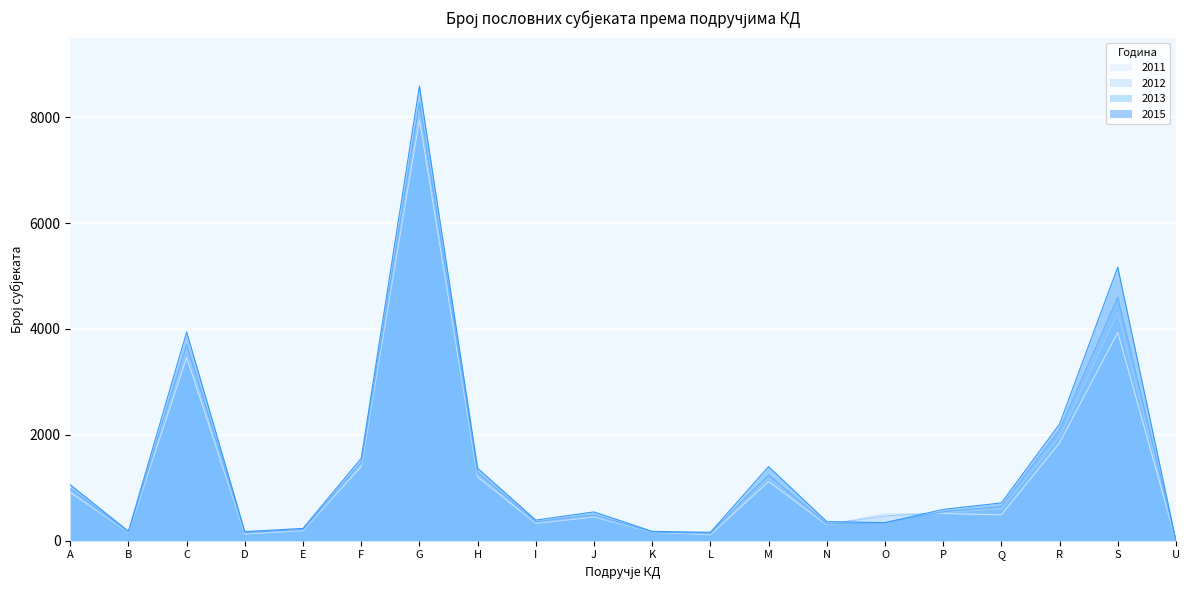

What is the average value of the 2015 series?

1457